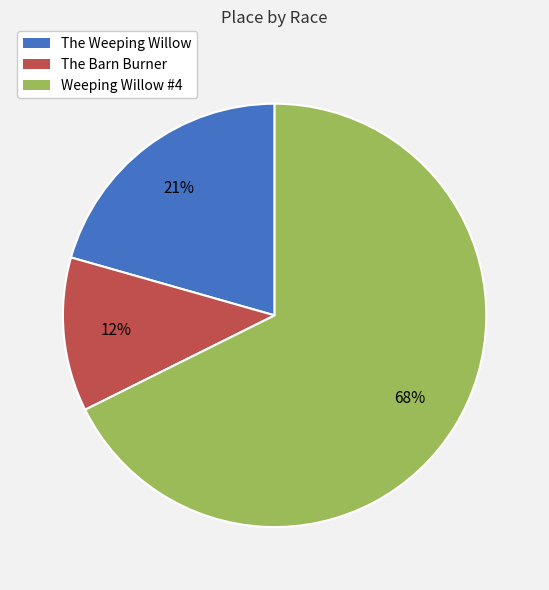

To the nearest percent, what is the average slice percentage?

33%